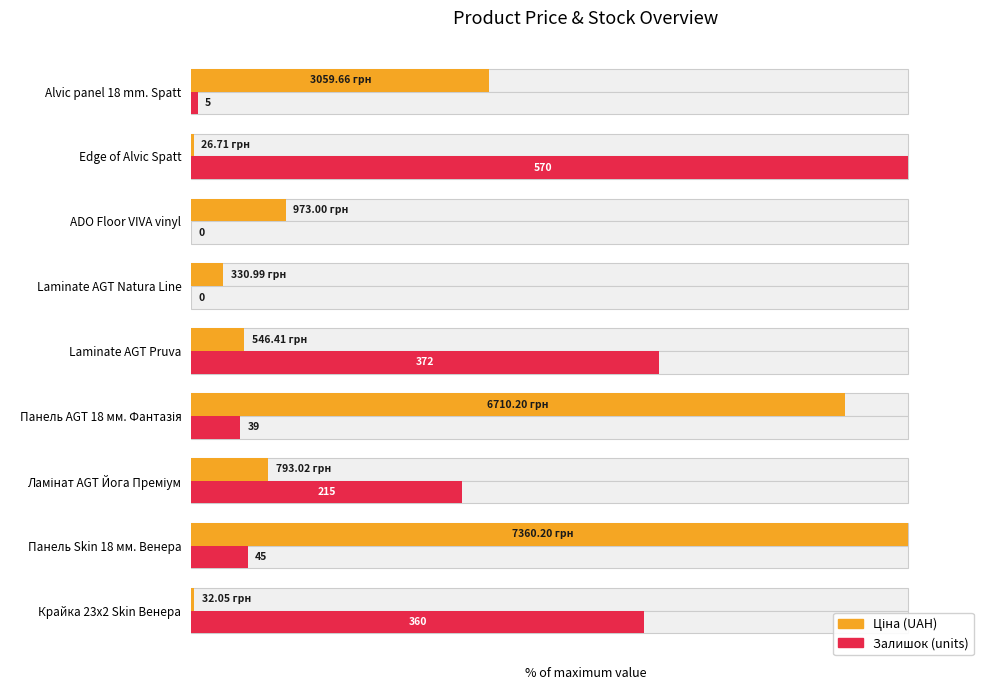

Reading left to right, transcribe all the data shown in this chart.

Ціна: 0.4	100.0	10.8	91.2	7.4	4.5	13.2	0.4	41.6
Залишок: 63.2	7.9	37.7	6.8	65.3	0.0	0.0	100.0	0.9